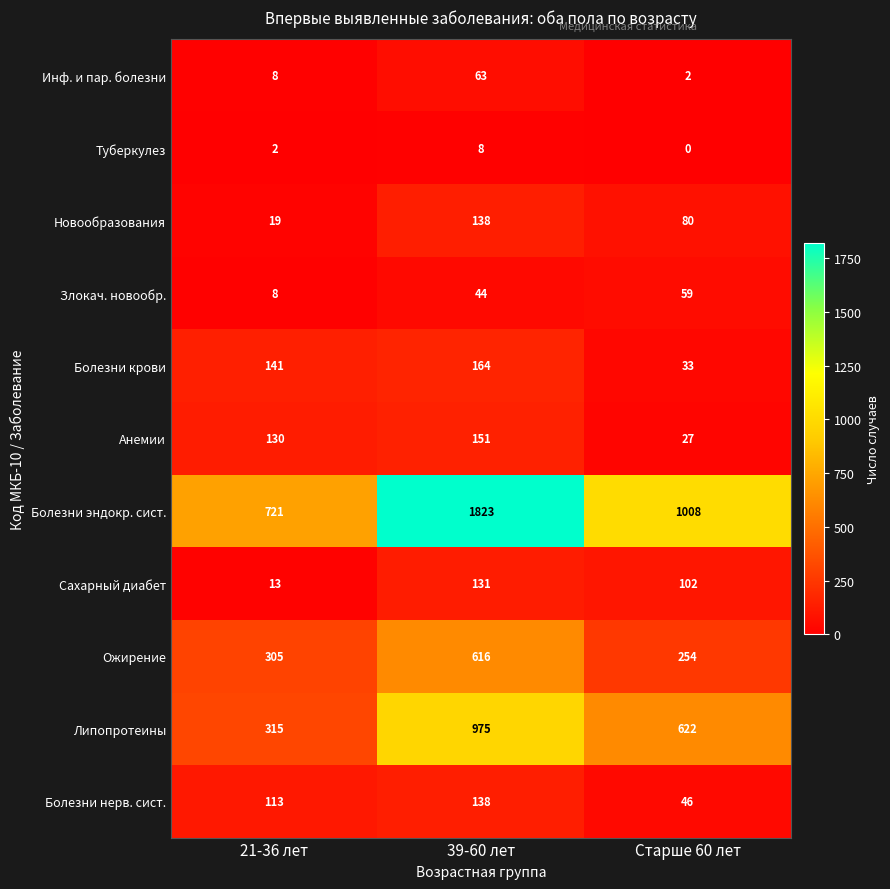

The Инф. и пар. болезни series shows 1 at Старше 60 лет. True or false?

False